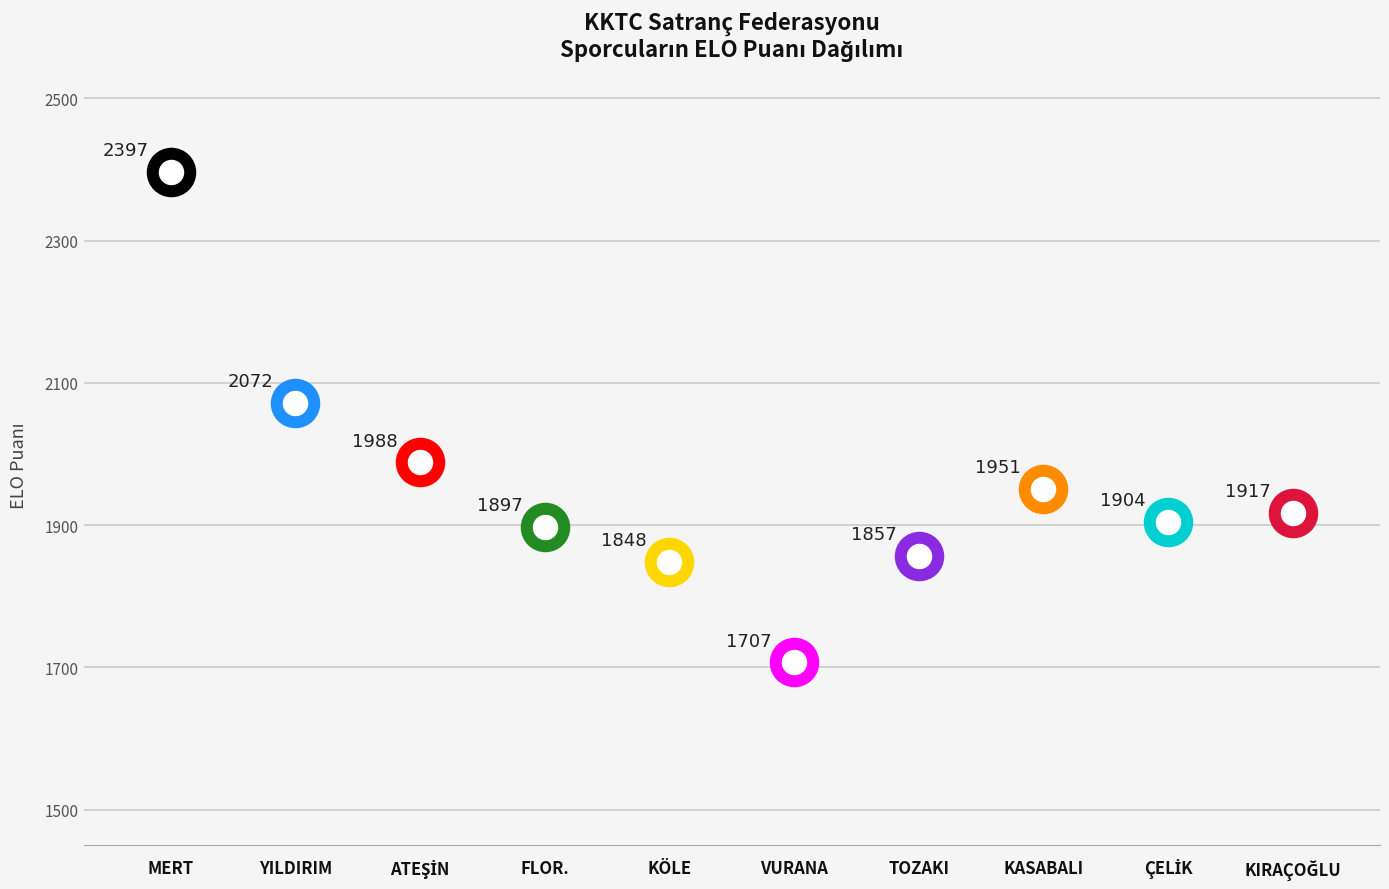

Which has a higher value, TUNA BAYTUN or ERDOĞDU AZİZ MERT?

ERDOĞDU AZİZ MERT